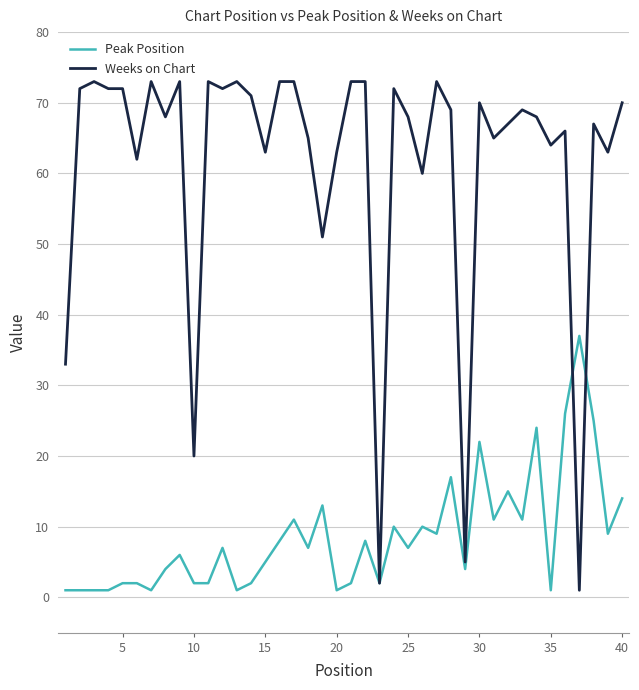

Which series has the largest total across all categories?

Weeks on Chart